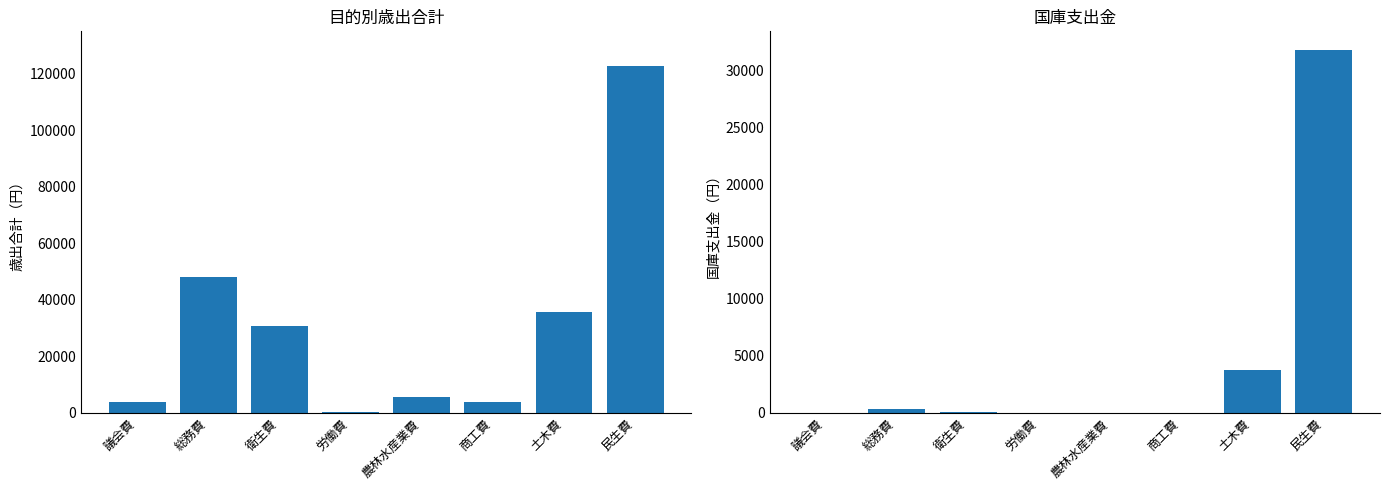

Which series has the largest range (max minus min)?

col_37